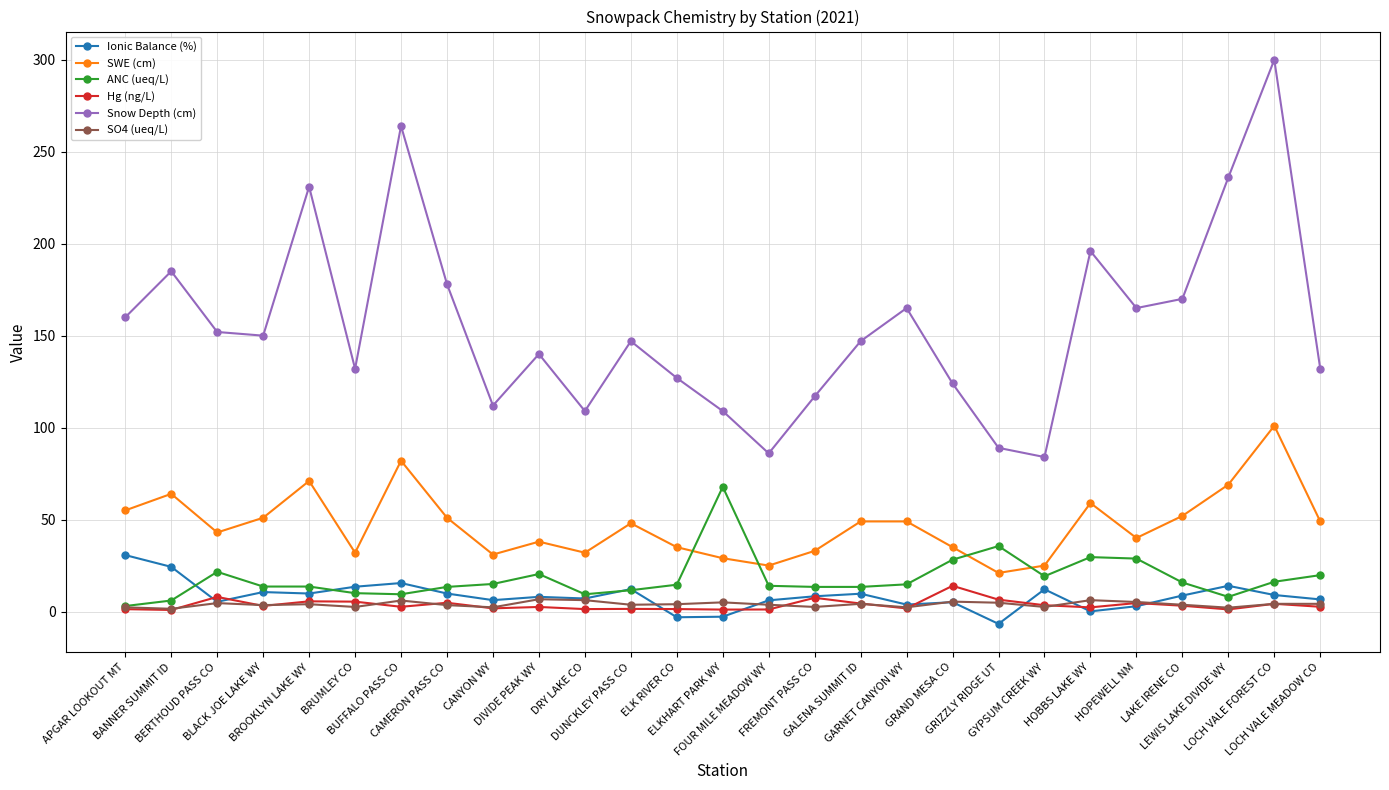

What is the label of the 5th point from the right?

HOPEWELL NM